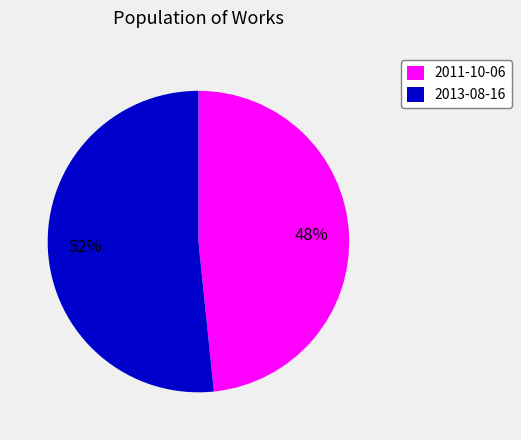

To the nearest percent, what portion does 2013-08-16 represent?

52%